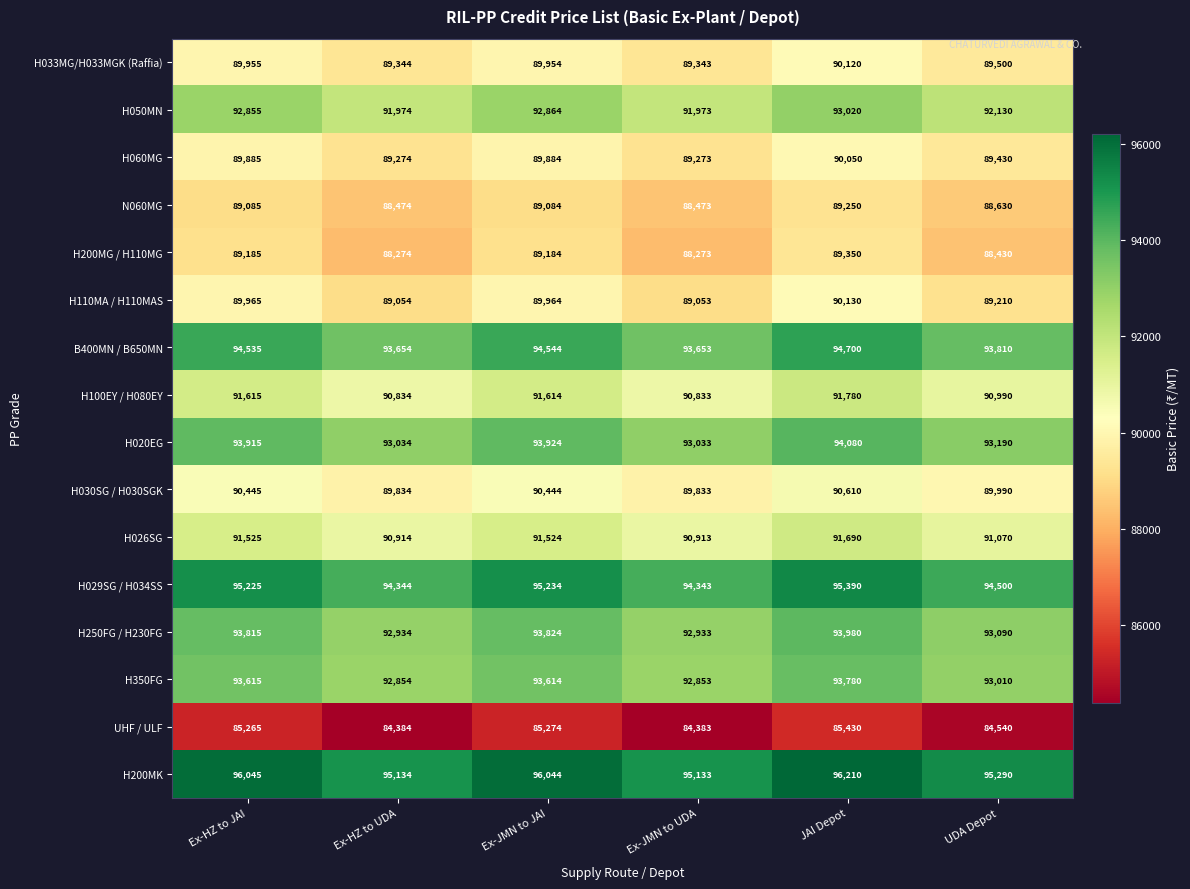

At JAI Depot, list the series in order from smallest to largest.

UHF / ULF, N060MG, H200MG / H110MG, H060MG, H033MG/H033MGK (Raffia), H110MA / H110MAS, H030SG / H030SGK, H026SG, H100EY / H080EY, H050MN, H350FG, H250FG / H230FG, H020EG, B400MN / B650MN, H029SG / H034SS, H200MK